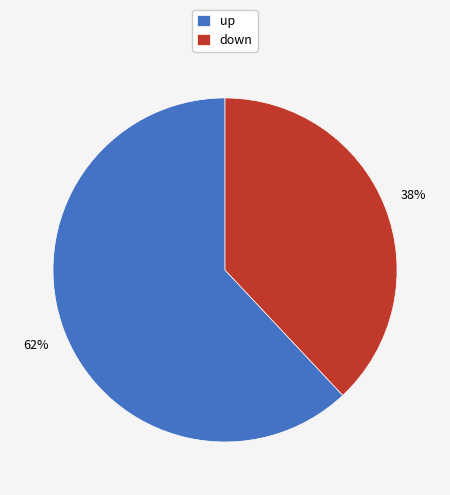

Rank the categories by value from highest to lowest.

up, down